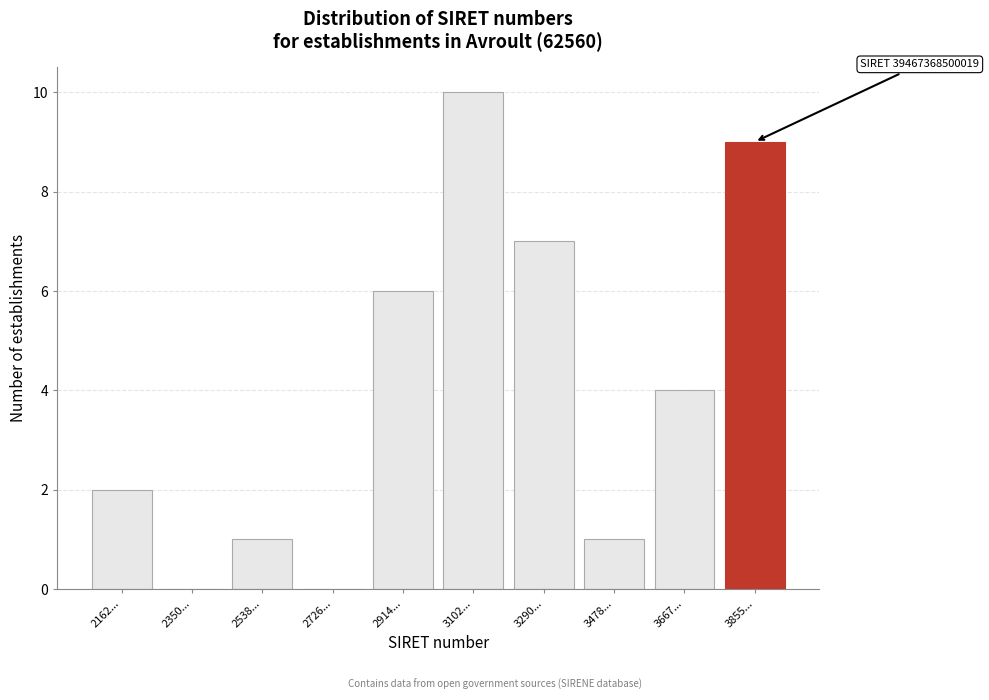

Reading right to left, transcribe all the data shown in this chart.

3855...=9	3667...=4	3478...=1	3290...=7	3102...=10	2914...=6	2726...=0	2538...=1	2350...=0	2162...=2